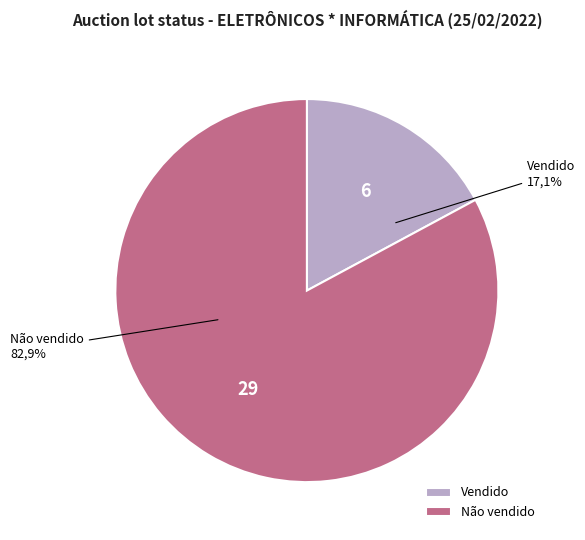

What percentage is NOT represented by Não vendido?

17.1%